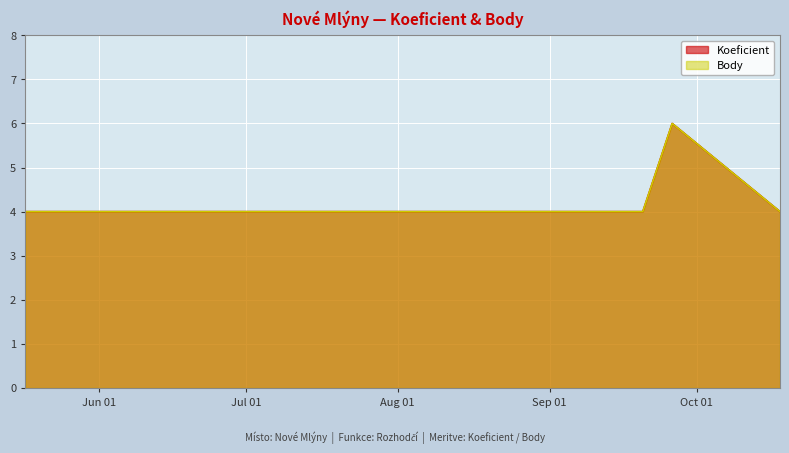

What is the smallest value displayed?

4